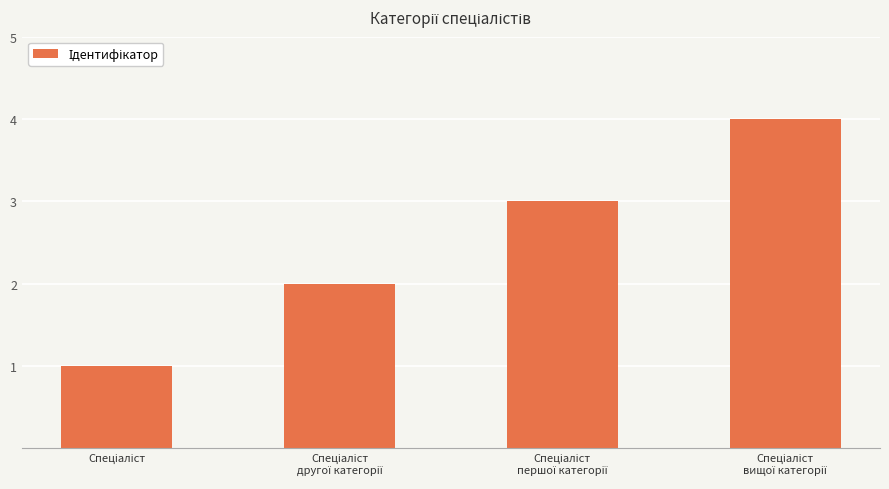

What is the sum of all values?

10